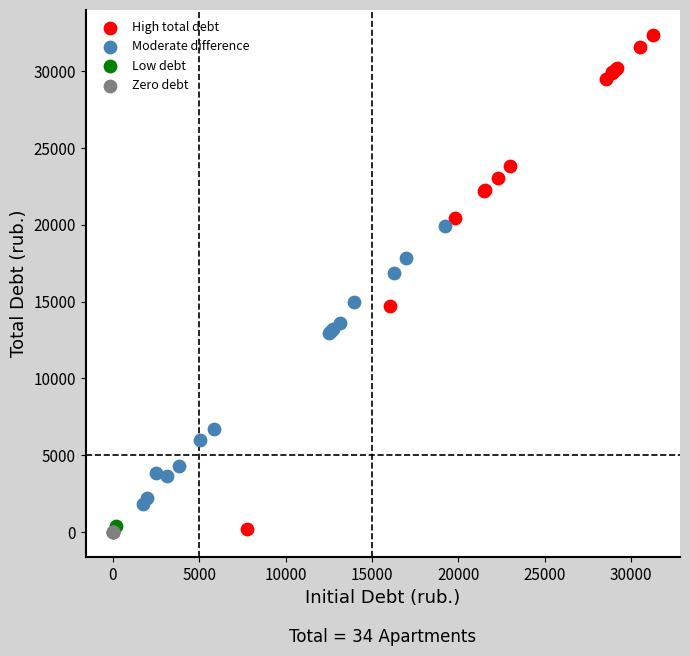

What are all the series names shown in the legend?

High total debt, Moderate difference, Low debt, Zero debt